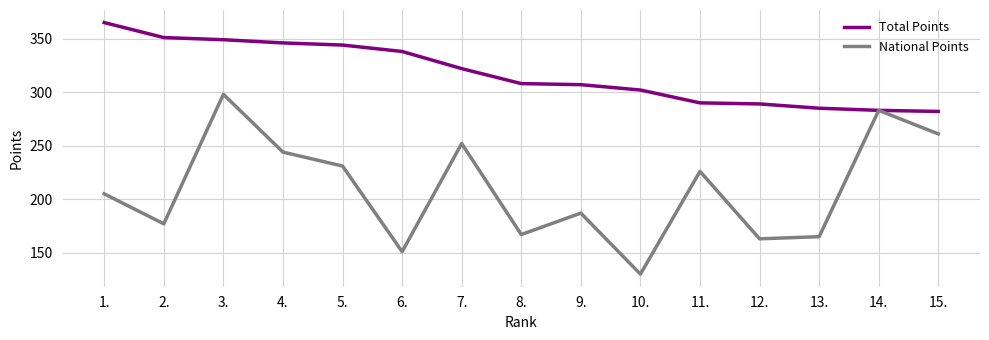

What are all the series names shown in the legend?

Total Points, National Points